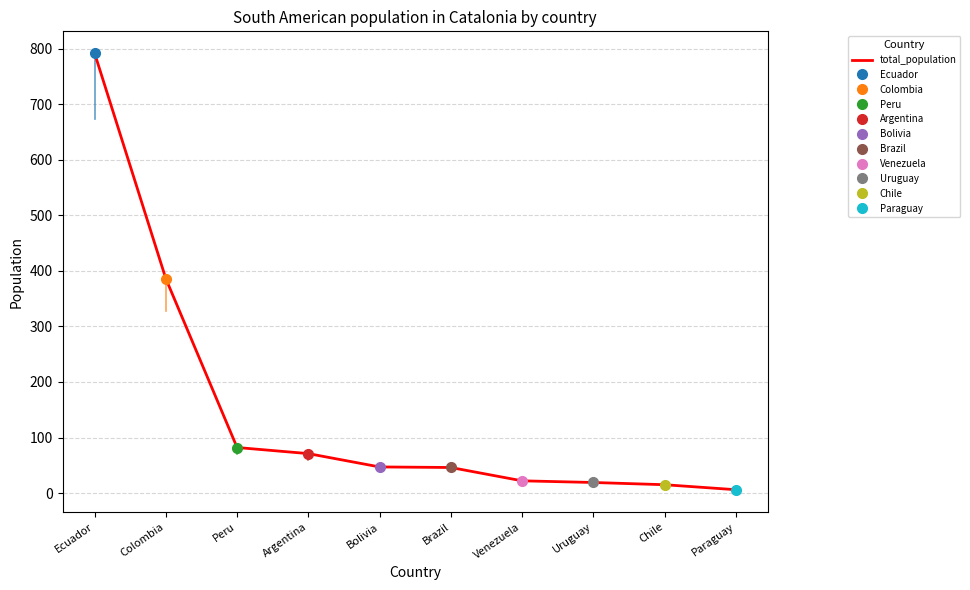

True or false: there are more than 0 points higher than both neighbors.

False